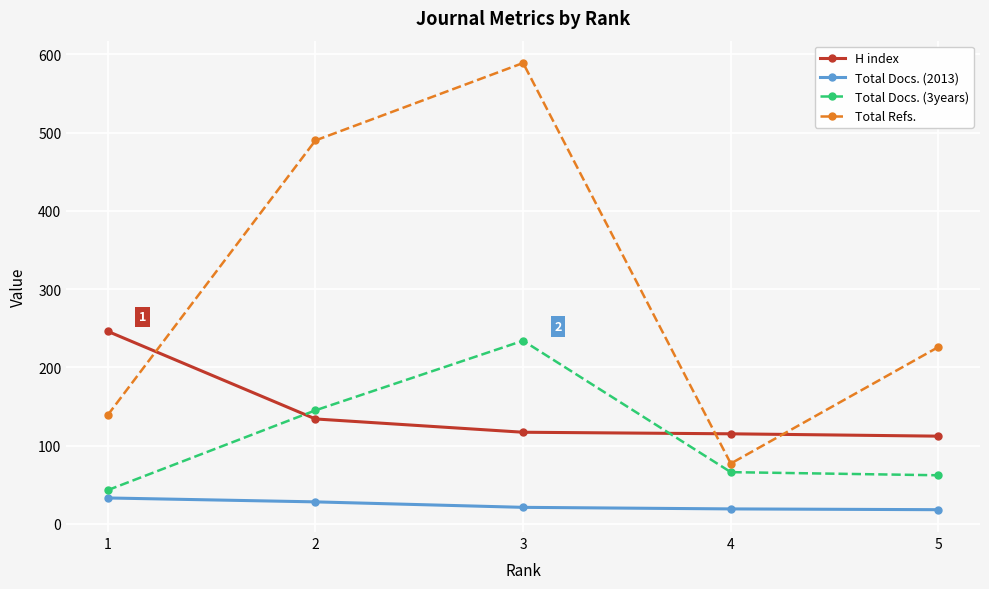

Which series has the largest range (max minus min)?

Total Refs.